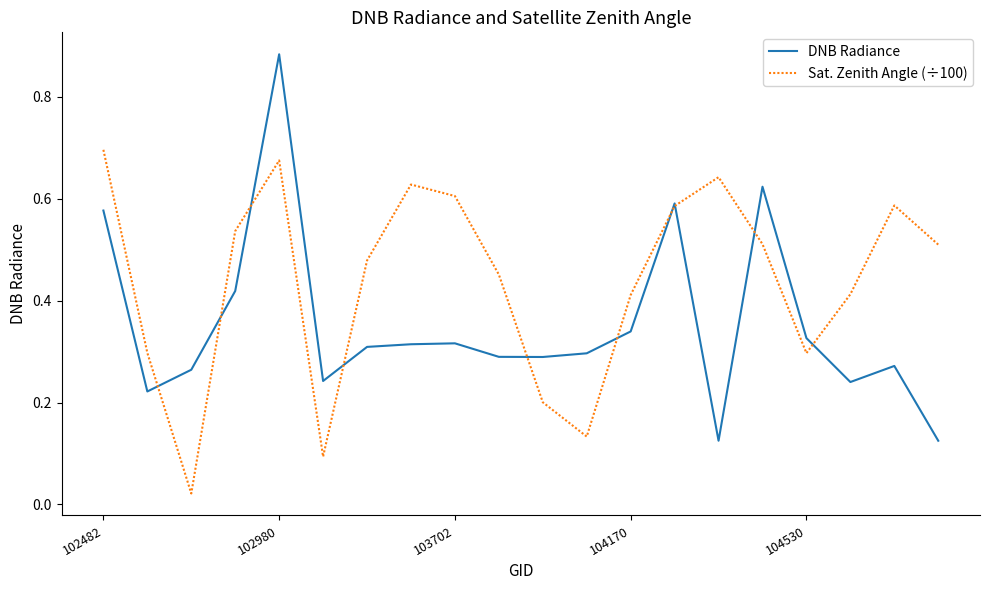

List the series in order of their overall mean, lowest first.

DNB Radiance, Sat. Zenith Angle (÷100)